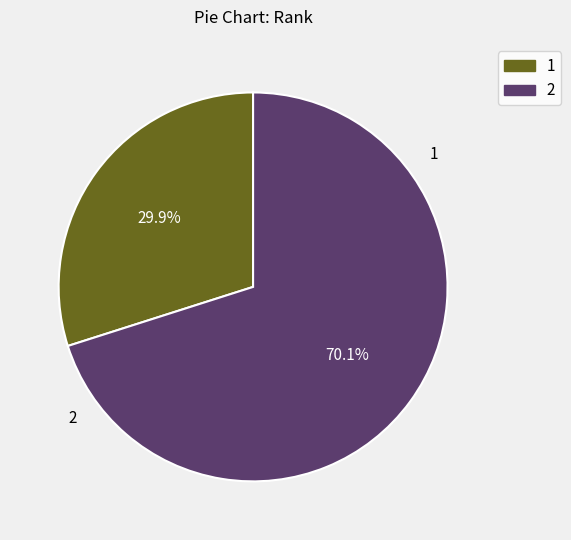

Which has a higher value, 2 or 1?

2